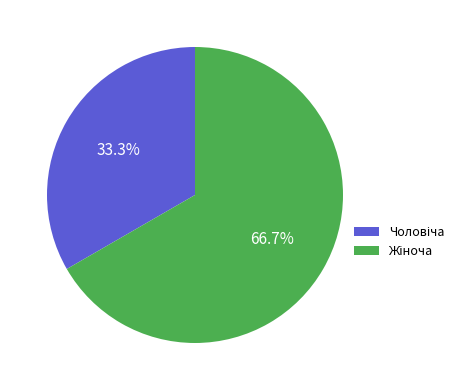

Is there any slice that represents more than half of the pie?

Yes